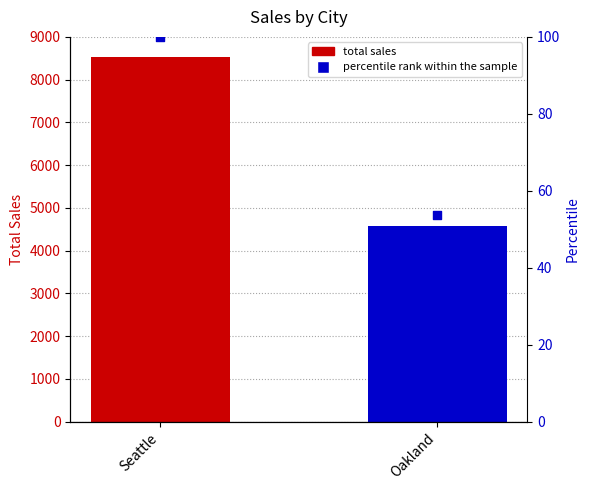

What is the change in value from Seattle to Oakland?

-46.4